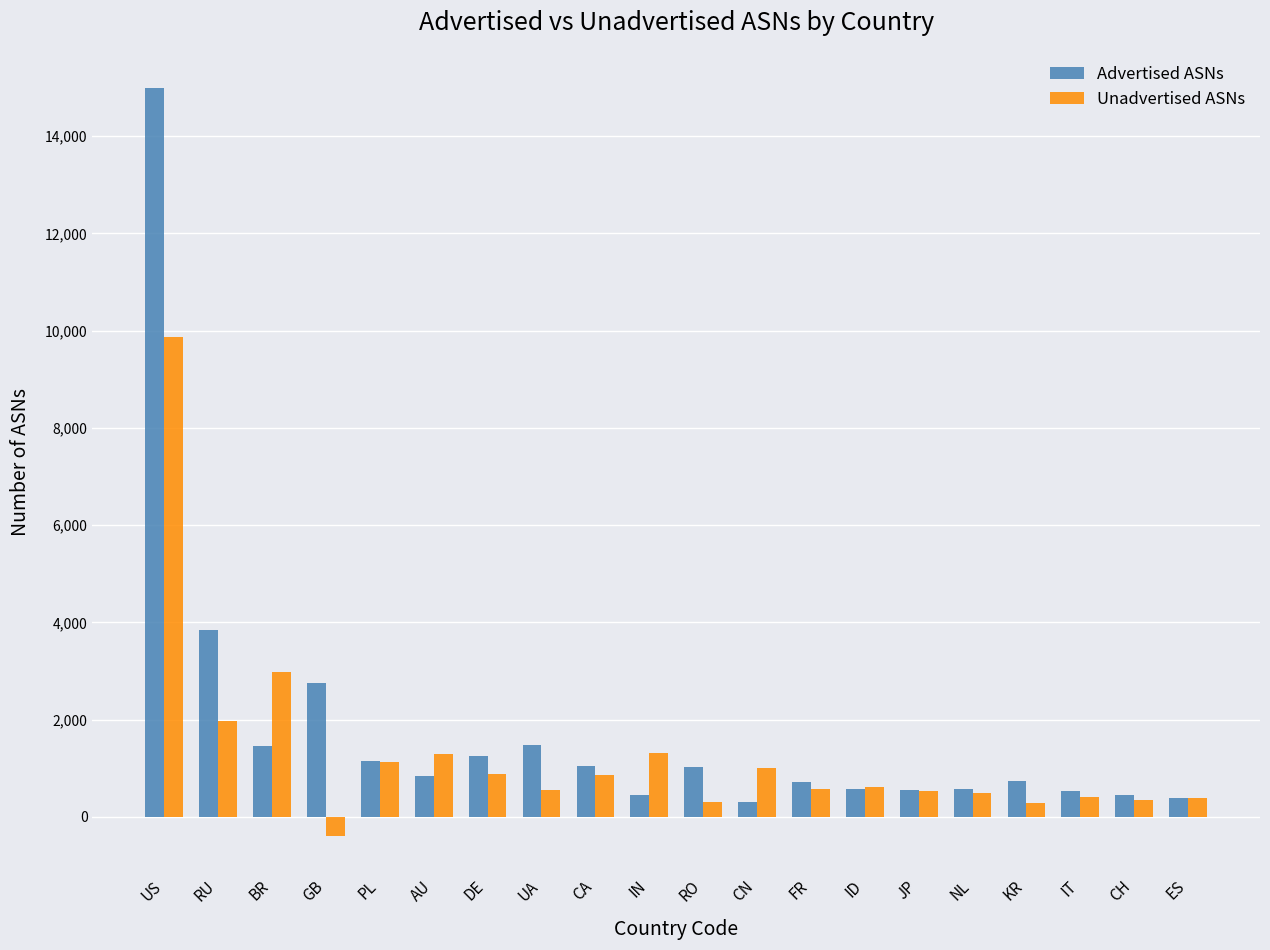

List the series in order of their peak value, highest first.

Advertised ASNs, Unadvertised ASNs